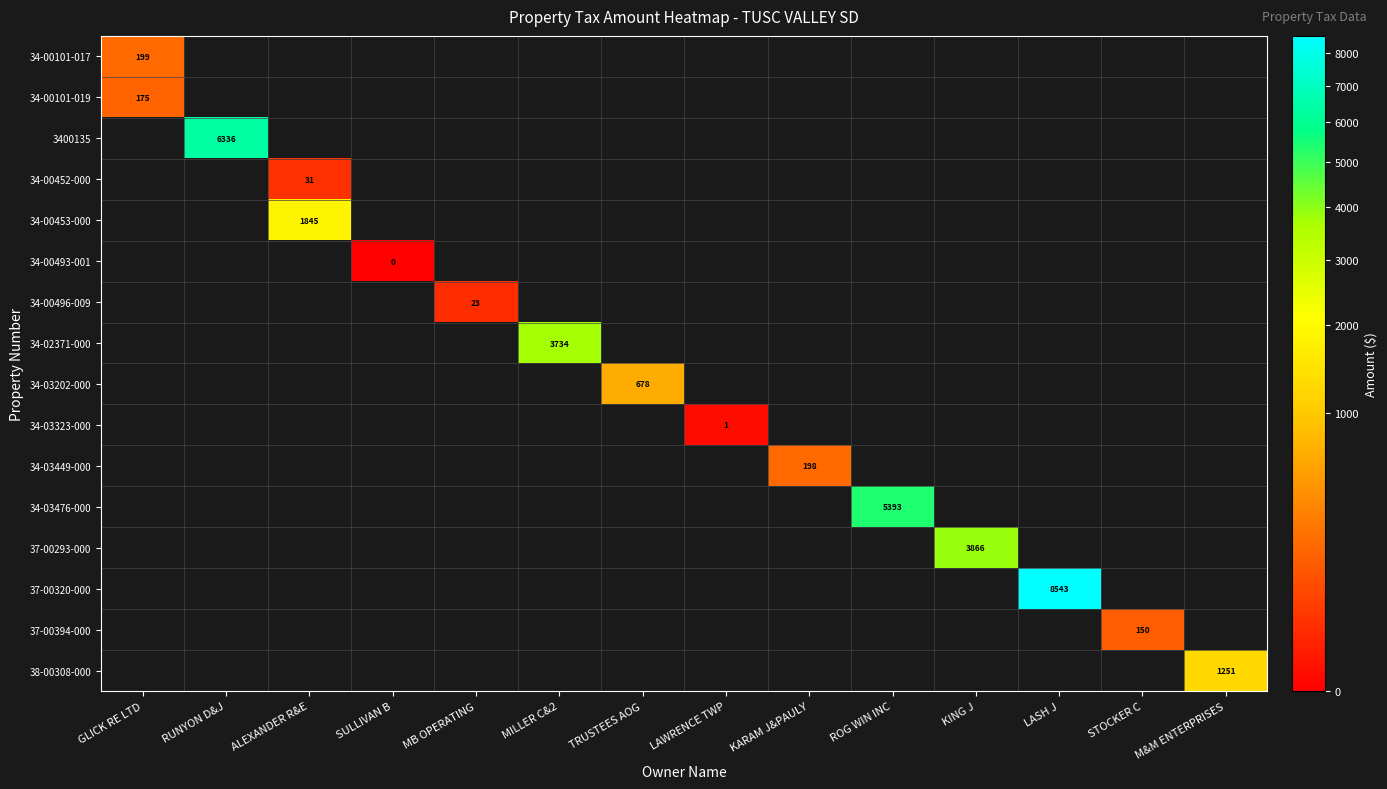

Is the value of 34-00496-009 at ROG WIN INC greater than the value of 37-00394-000 at MILLER C&2?

No